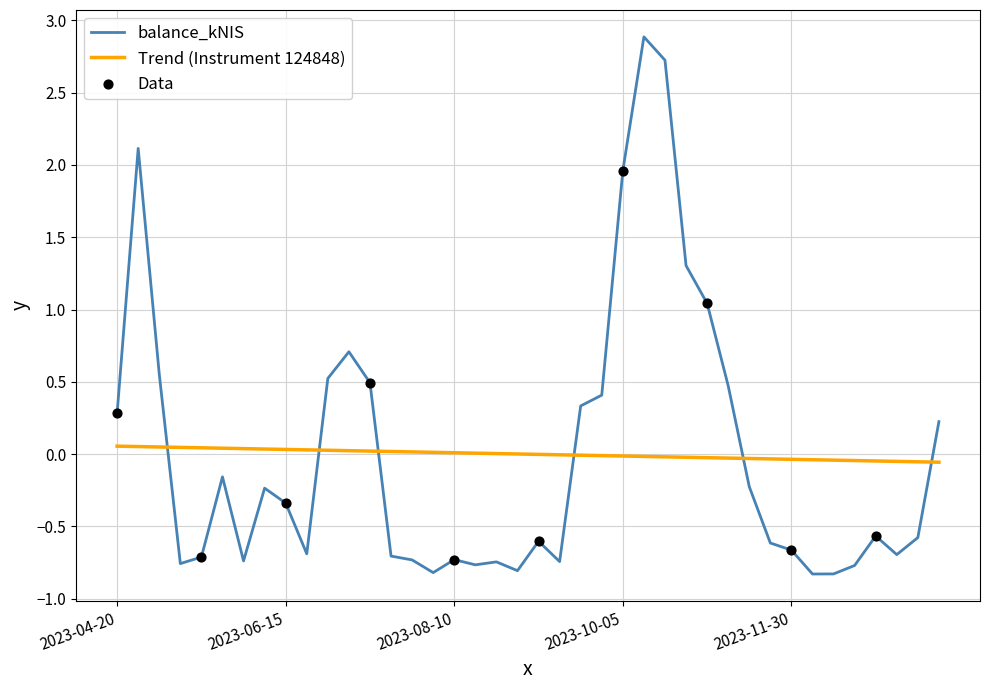

Which series has the largest range (max minus min)?

balance_kNIS